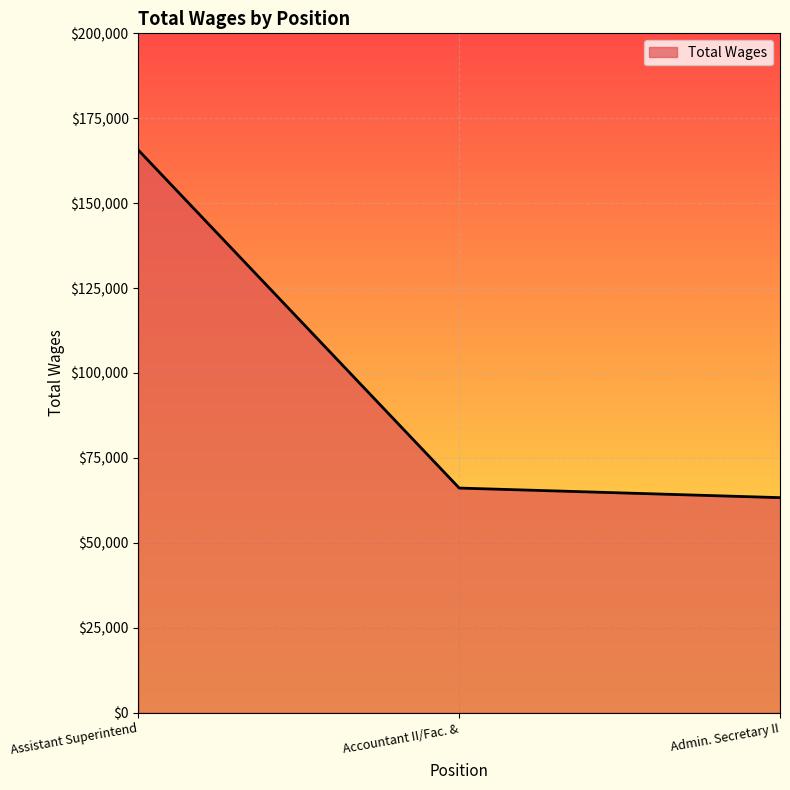

What is the difference between the maximum and minimum values?

102285